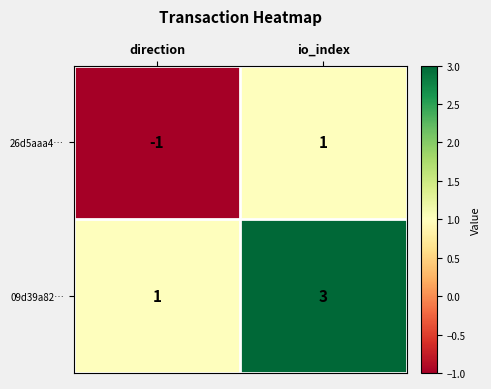

Is the value of 09d39a82… at io_index greater than the value of 26d5aaa4… at direction?

Yes